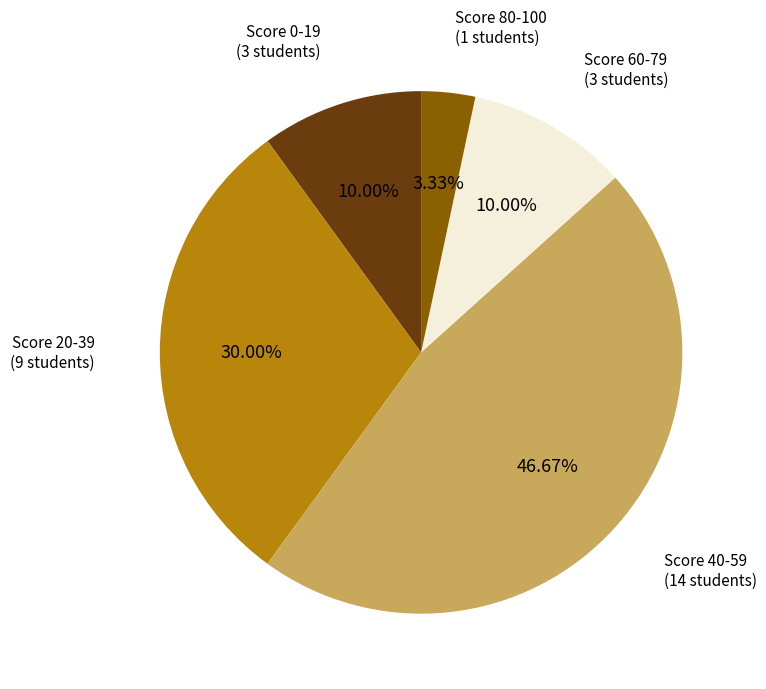

Does any single category account for the majority?

No